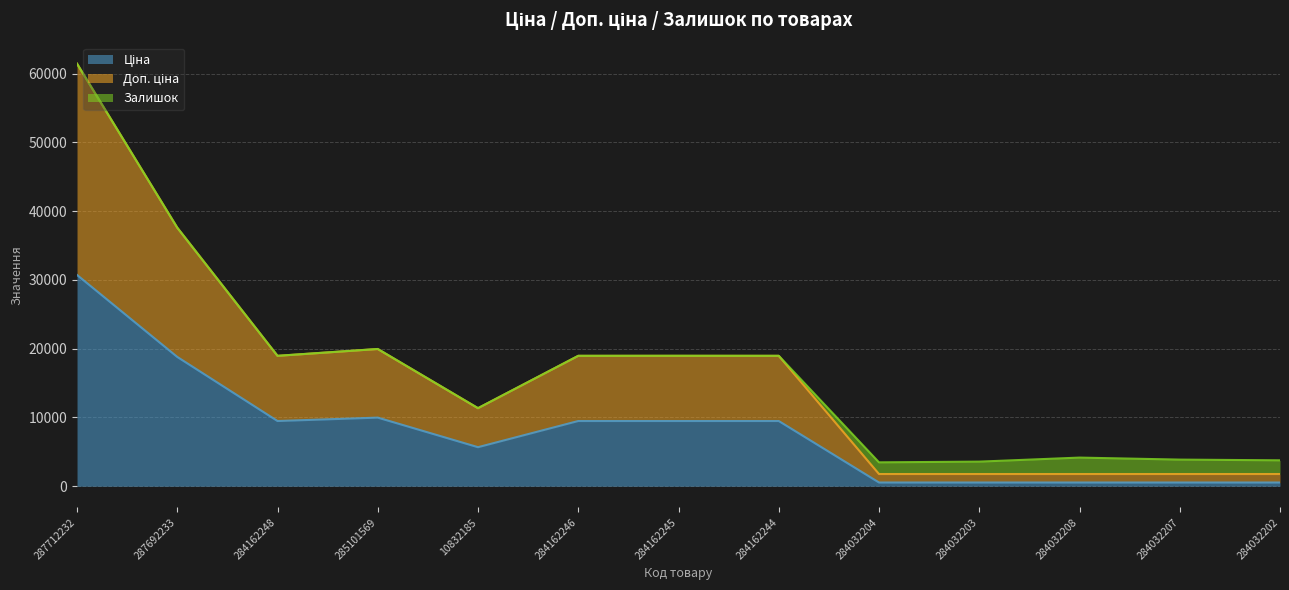

Which category has the highest value in the Ціна series?

287712232